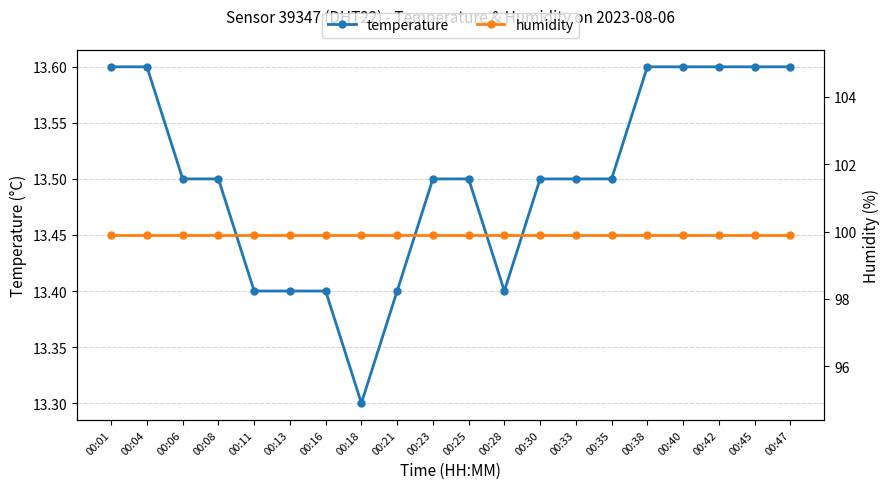

Which series changed the most between 00:25 and 00:40?

temperature